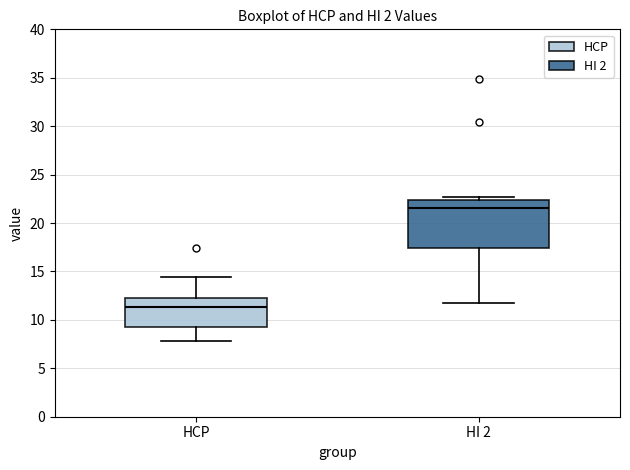

Reading left to right, transcribe this box plot: for each box, give where its median line is, the range the box spans, and where its two whiskers end, as read against the y-axis. The values are not printed on the chart, so give them approximately, as read against the axis.

HCP: median 11.5, box 9.5 to 12.5, whiskers 8.0 to 14.5
HI 2: median 21.5, box 17.5 to 22.5, whiskers 11.5 to 22.5 (just above the box's upper edge)